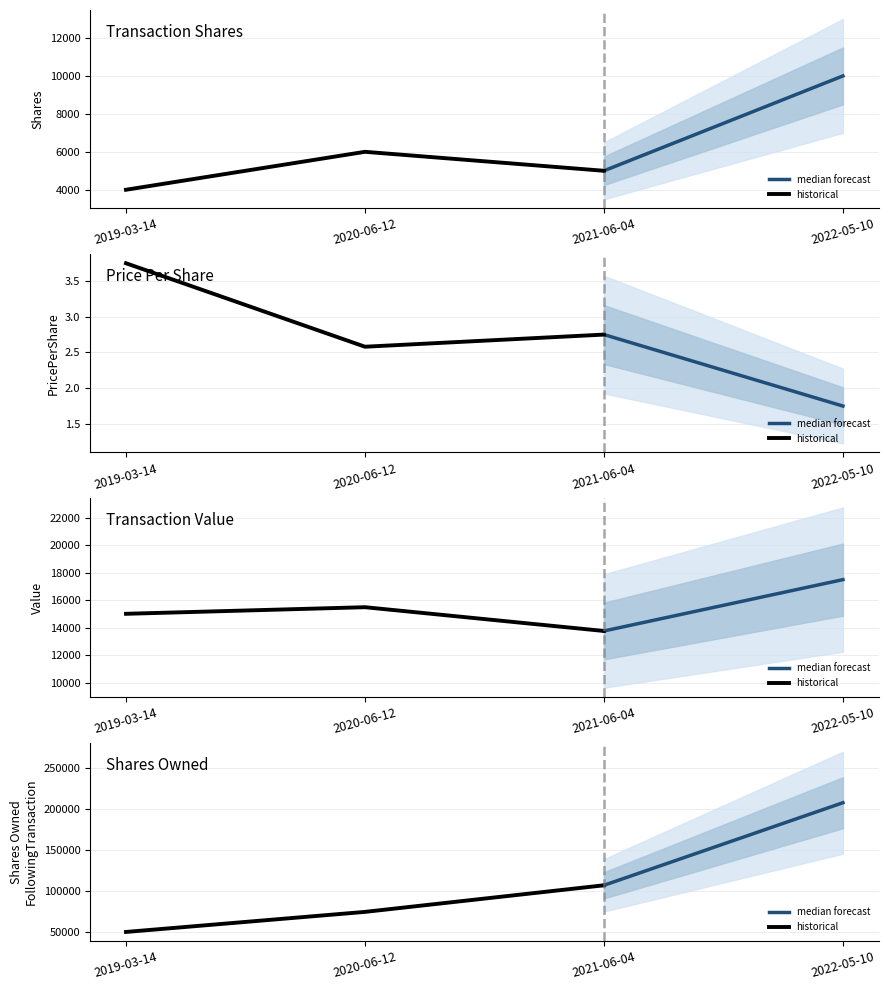

What is the difference between the maximum and minimum values in the transactionPricePerShare series?

2.0